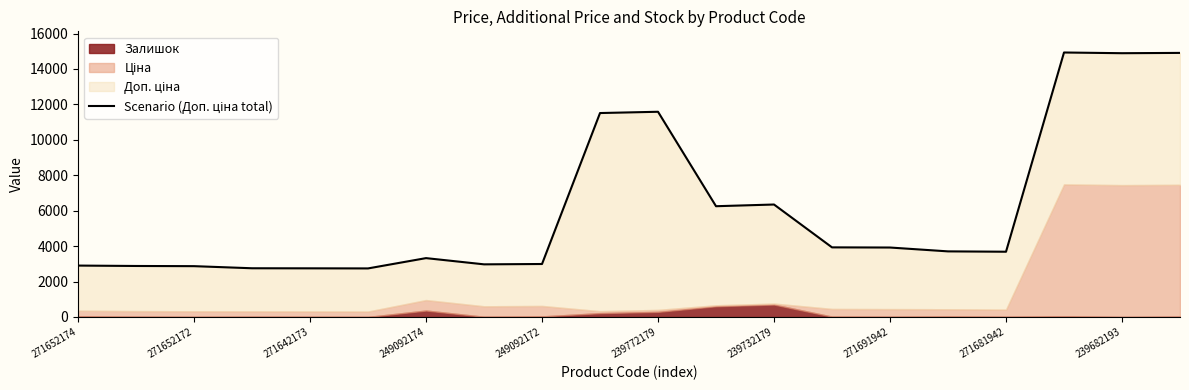

What is the label of the 20th point from the left?

19